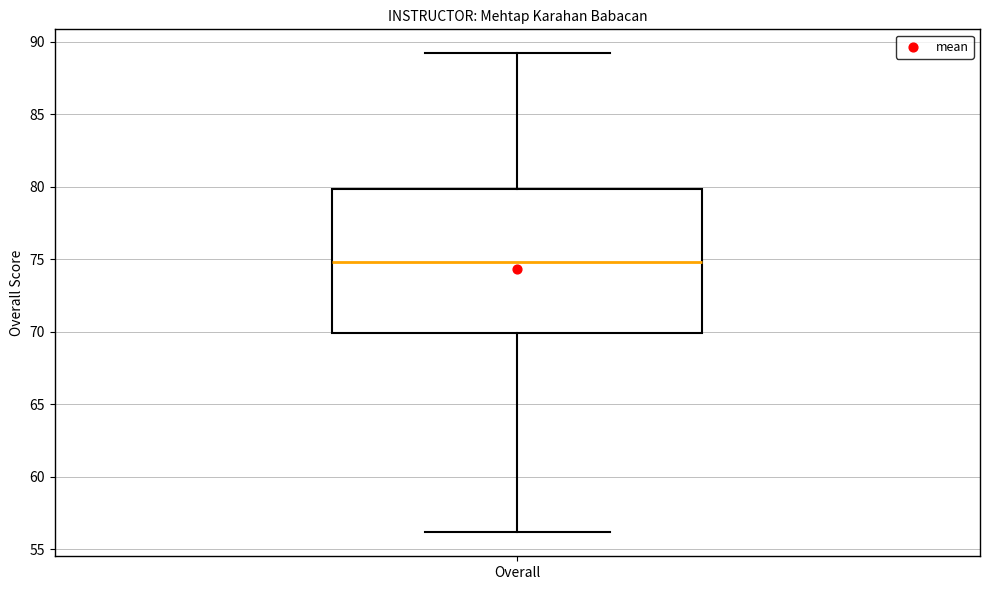

Transcribe this box plot: give where the median line is, the range the box spans, and where the two whiskers end, as read against the y-axis. The values are not printed on the chart, so give them approximately, as read against the axis.

median 75, box 70 to 80, whiskers 56 to 89